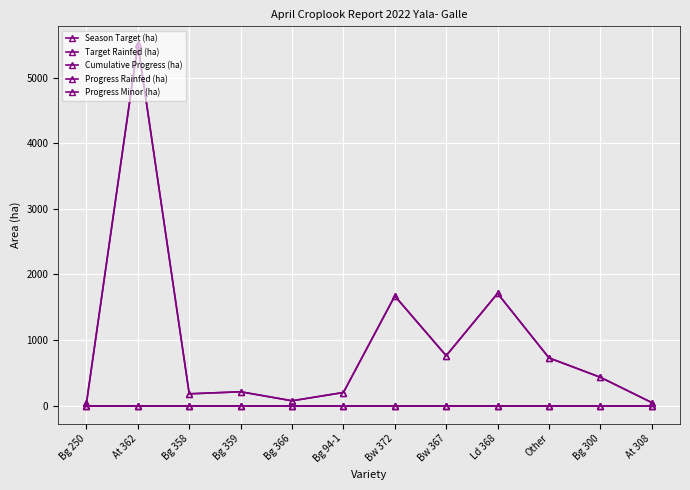

Is this an area chart (filled region under the line)?

No